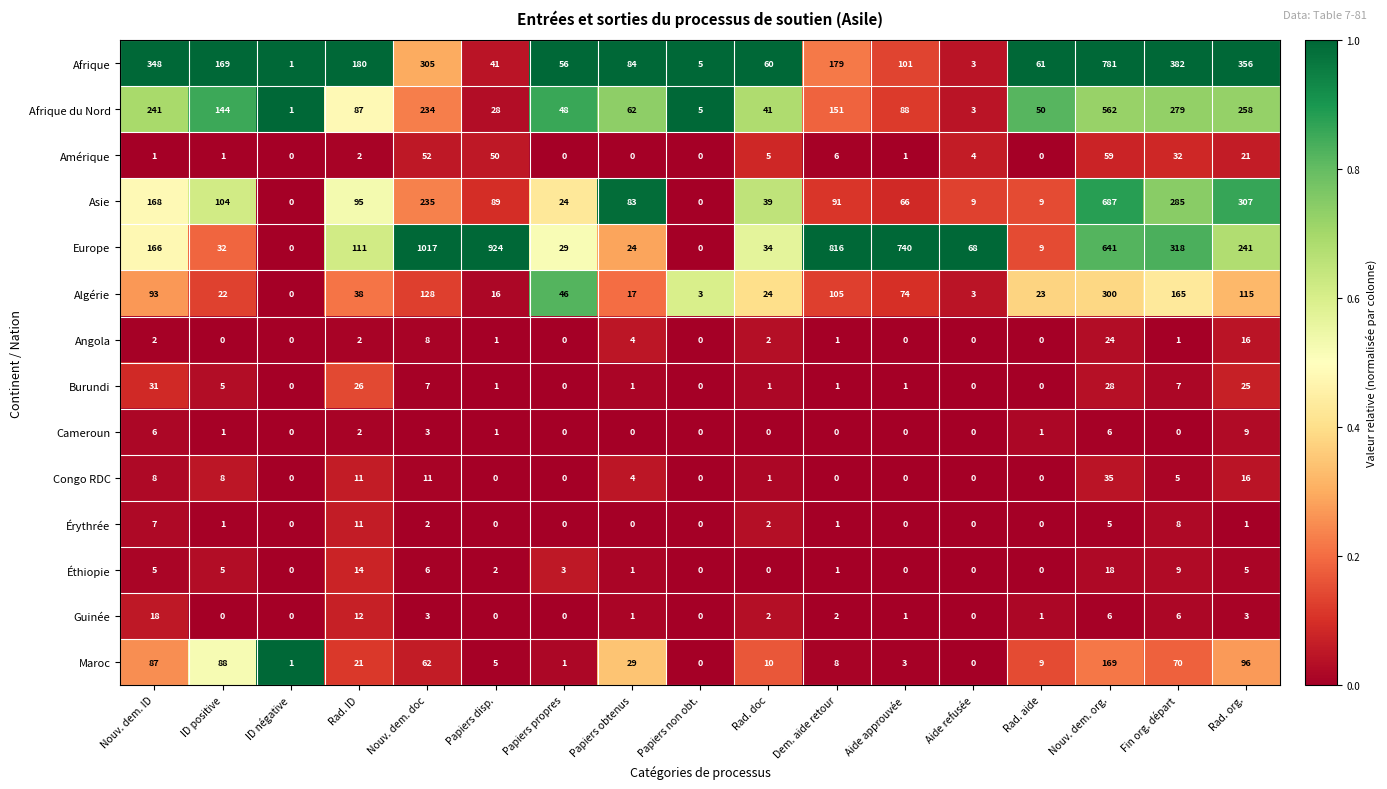

Is it true that Guinée equals 18 at Rad. ID?

False